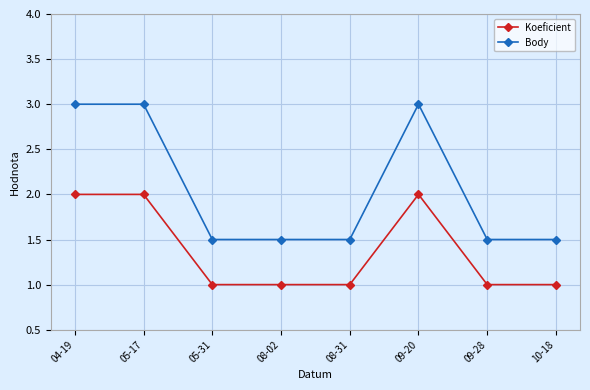

Rank the series at 04-19 from highest to lowest value.

Body, Koeficient